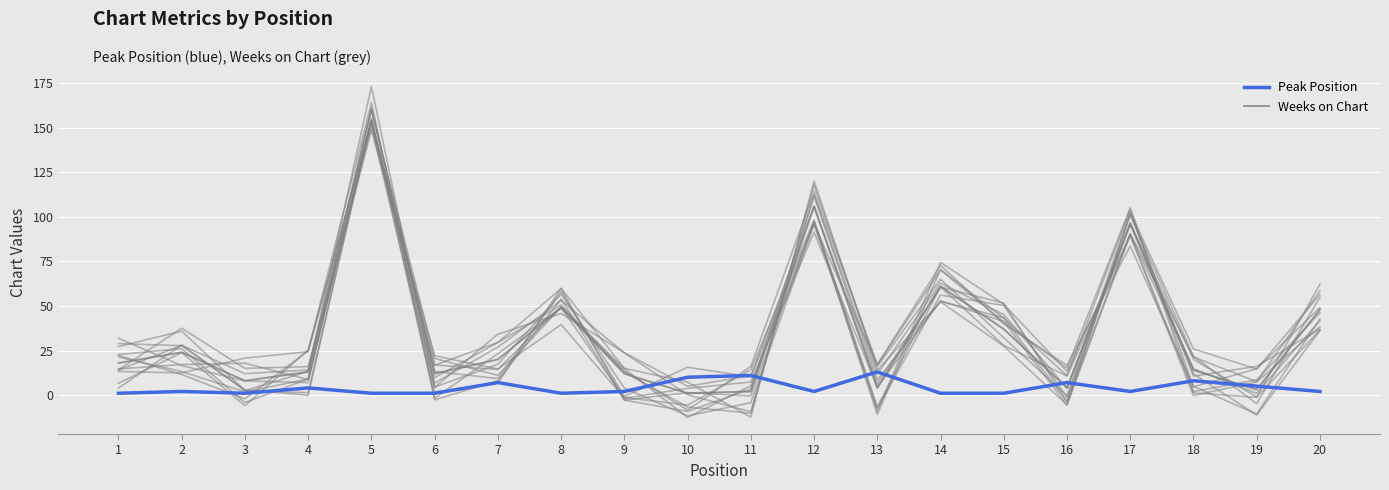

How many series are shown in this chart?

2